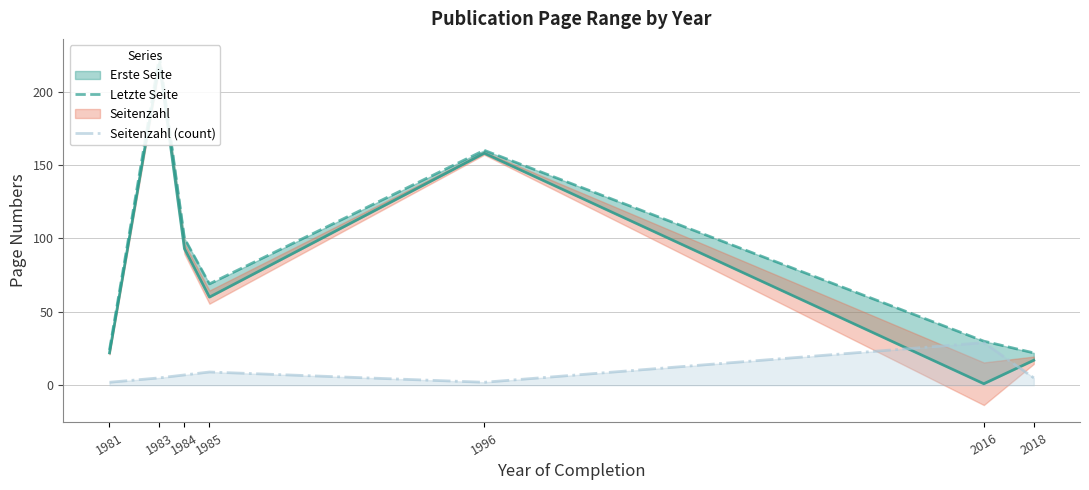

Reading left to right, extract all data points from this chart.

Letzte Seite: 24	224	100	69	160	30	22
Seitenzahl (count): 2	5	7	9	2	29	5